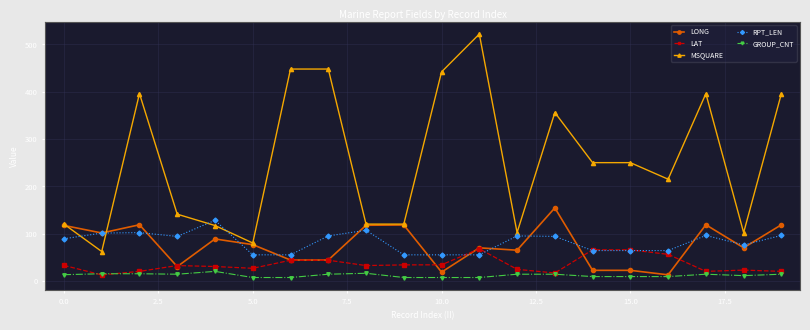

Which series has the largest total across all categories?

MSQUARE